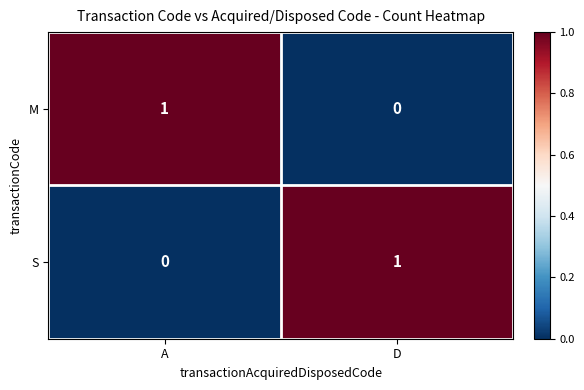

Reading left to right, list all the values displayed in this chart.

M: A=1	D=0
S: A=0	D=1